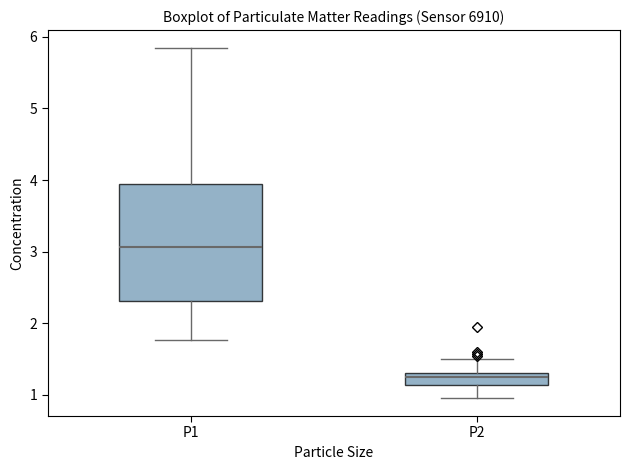

Comparing the boxes themselves (not the whiskers), which one is the tallest?

P1